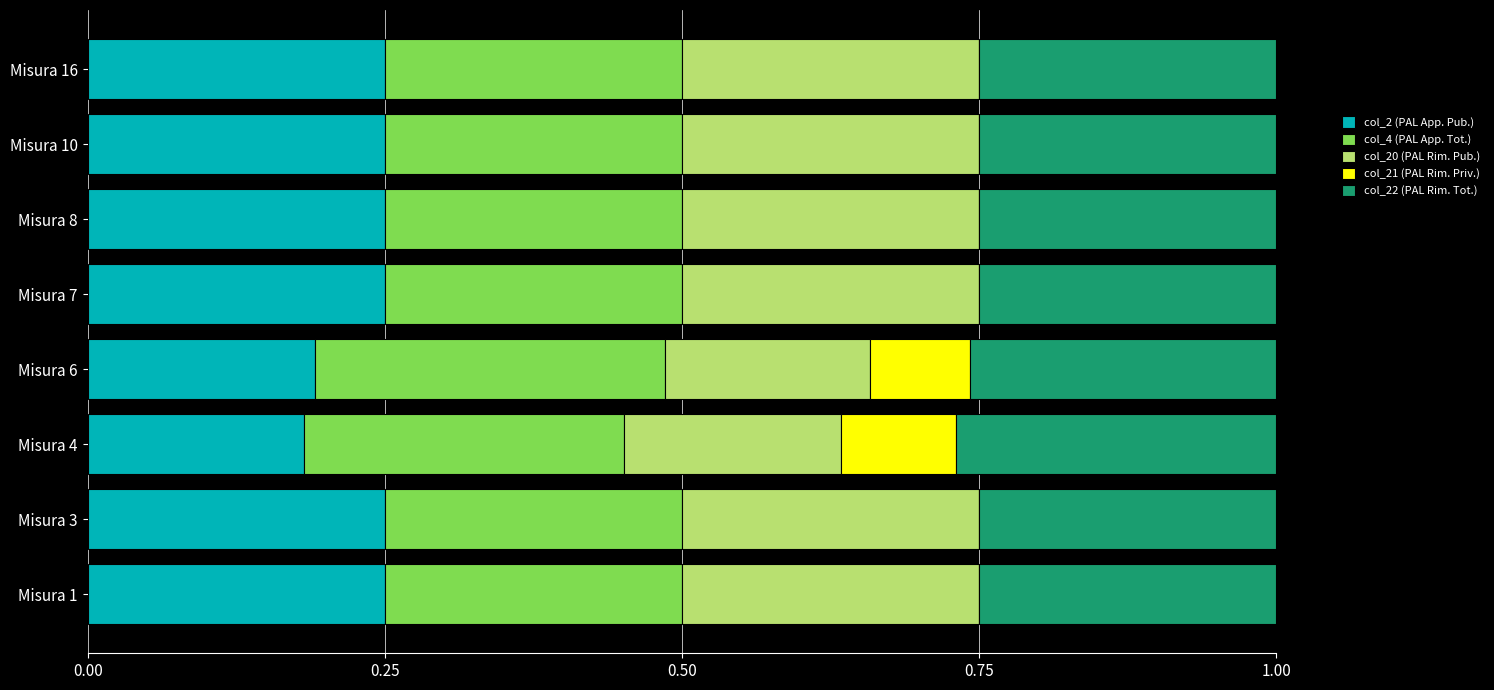

What is the total value across all series at Misura 3?

1.0